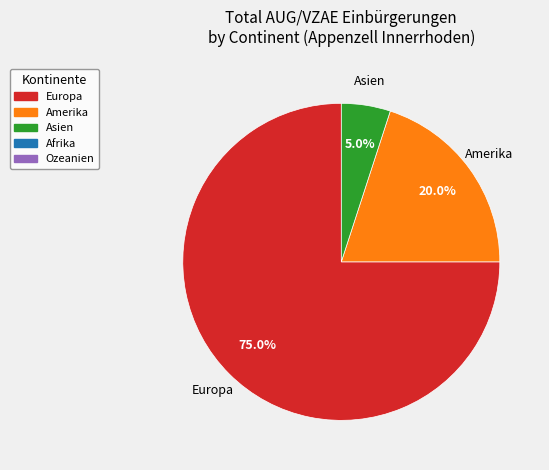

Is there a majority slice in this chart?

Yes